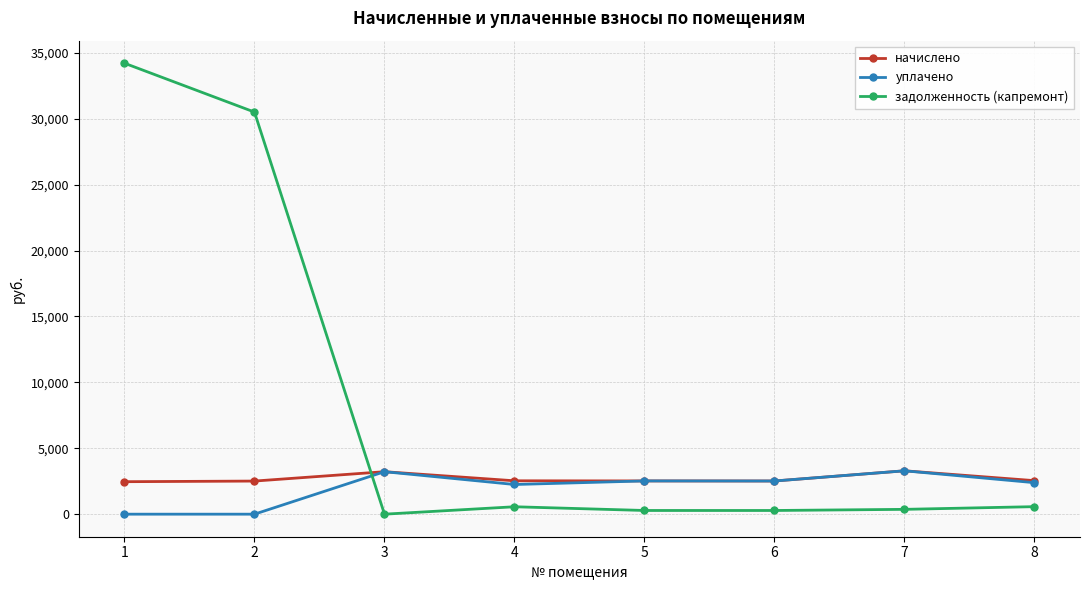

What is the difference between the maximum and second lowest values in the начислено series?

779.2